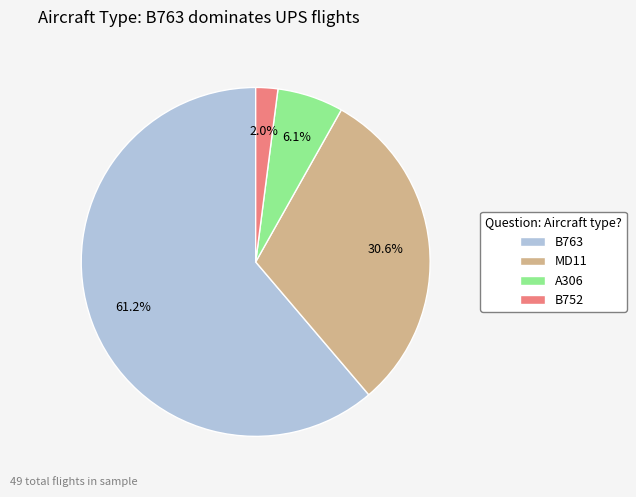

How many slices are in this pie chart?

4